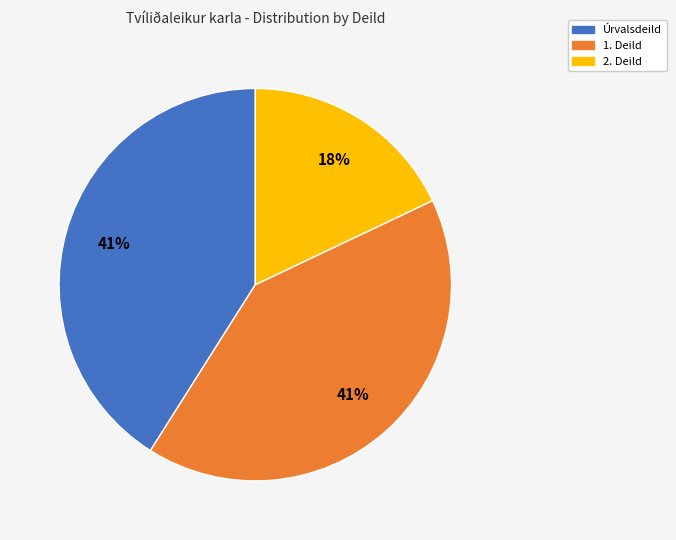

Does any single category account for the majority?

No